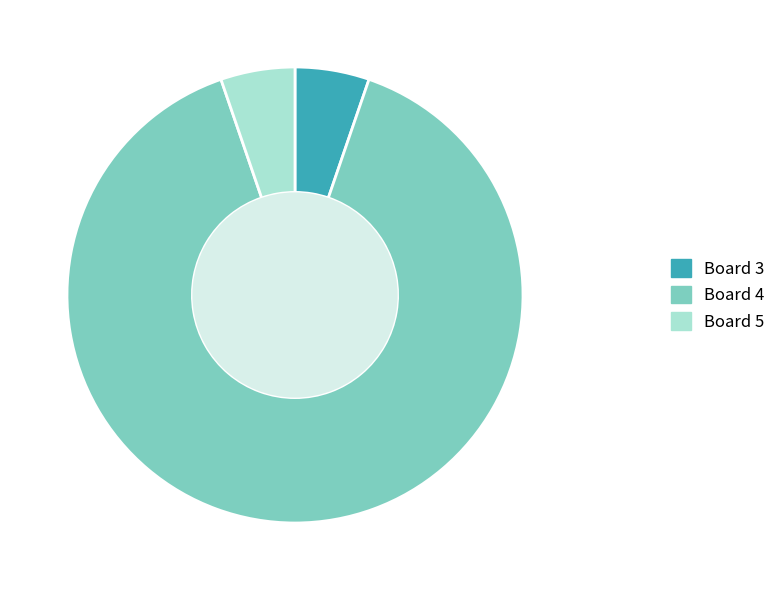

Is it true that Board 4 is 99% of the pie?

False